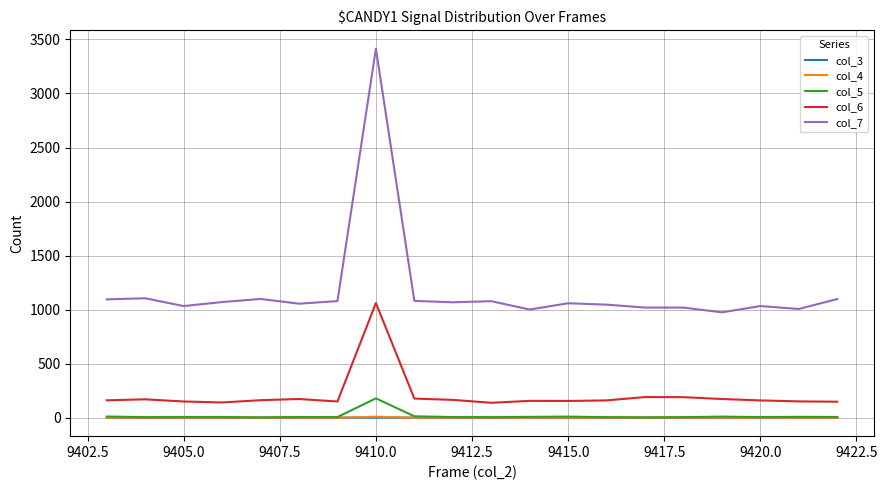

Which series has the largest total across all categories?

col_7